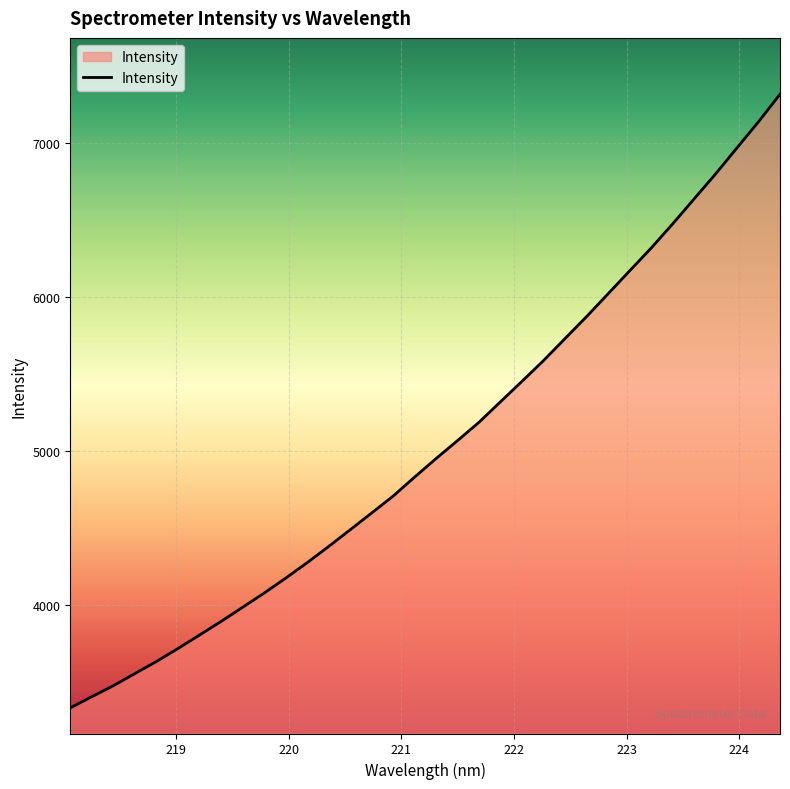

What is the difference between the maximum and minimum values?

3985.5